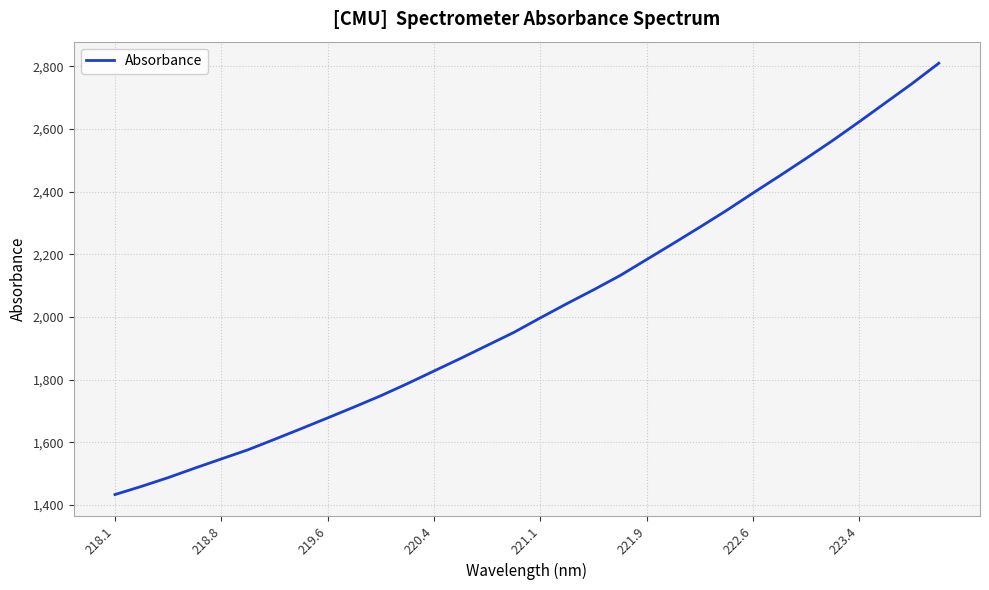

What is the average value?

2026.0